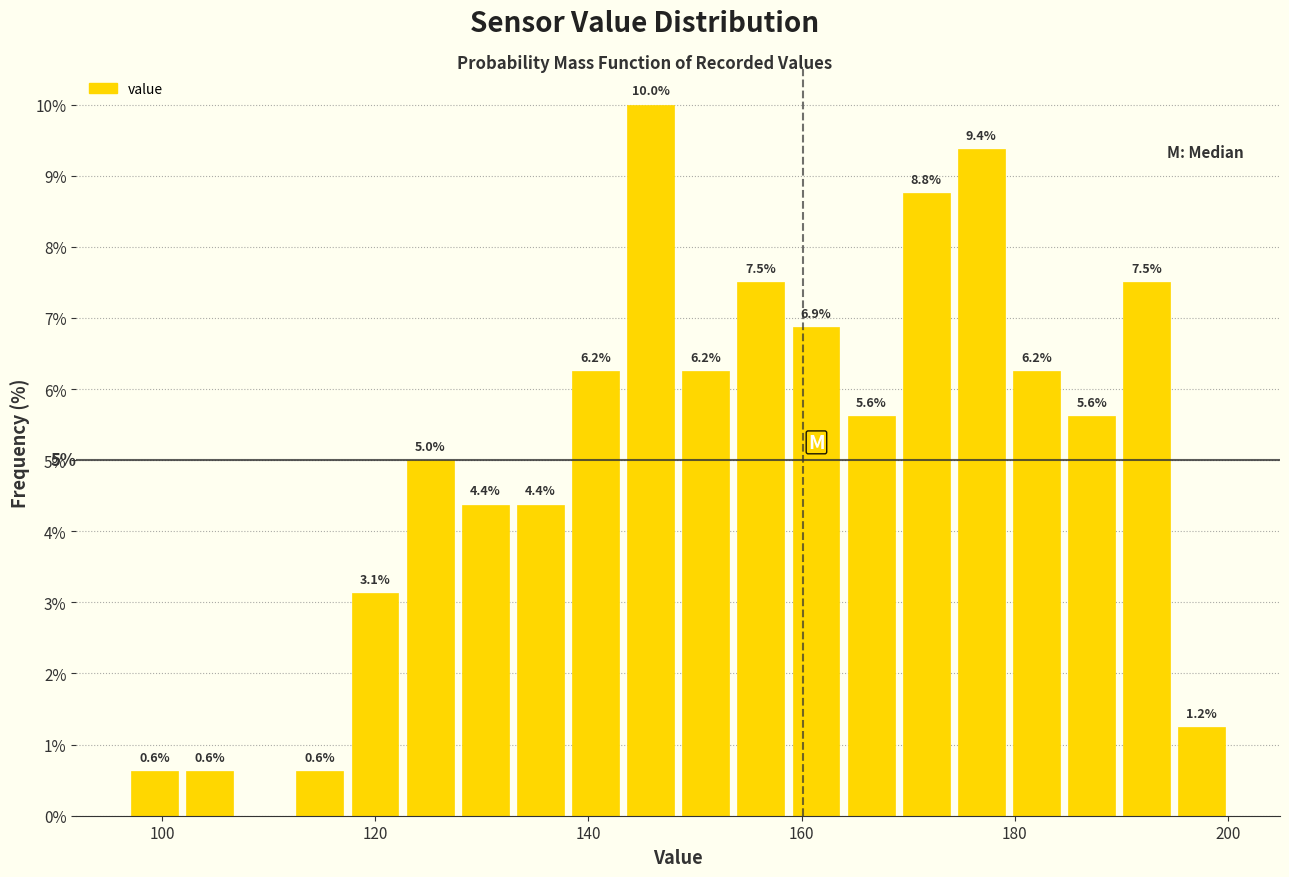

Read against the x-axis, roughly where is the centre of the tallest bar?

146